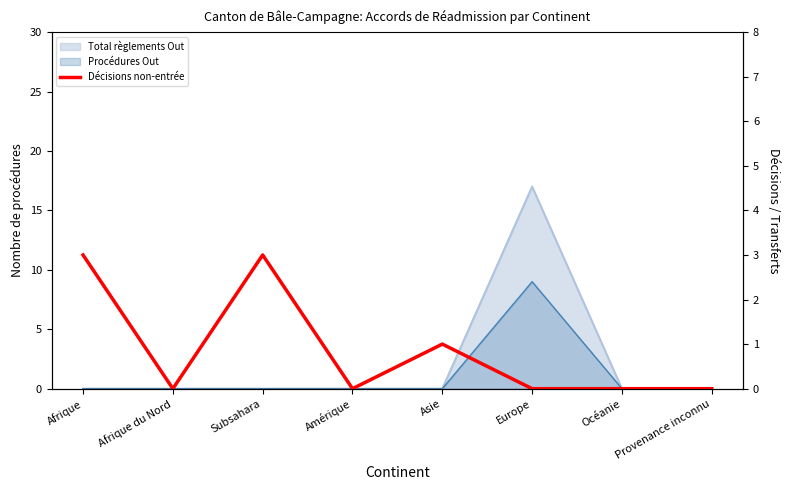

What is the label of the 4th point from the right?

Asie